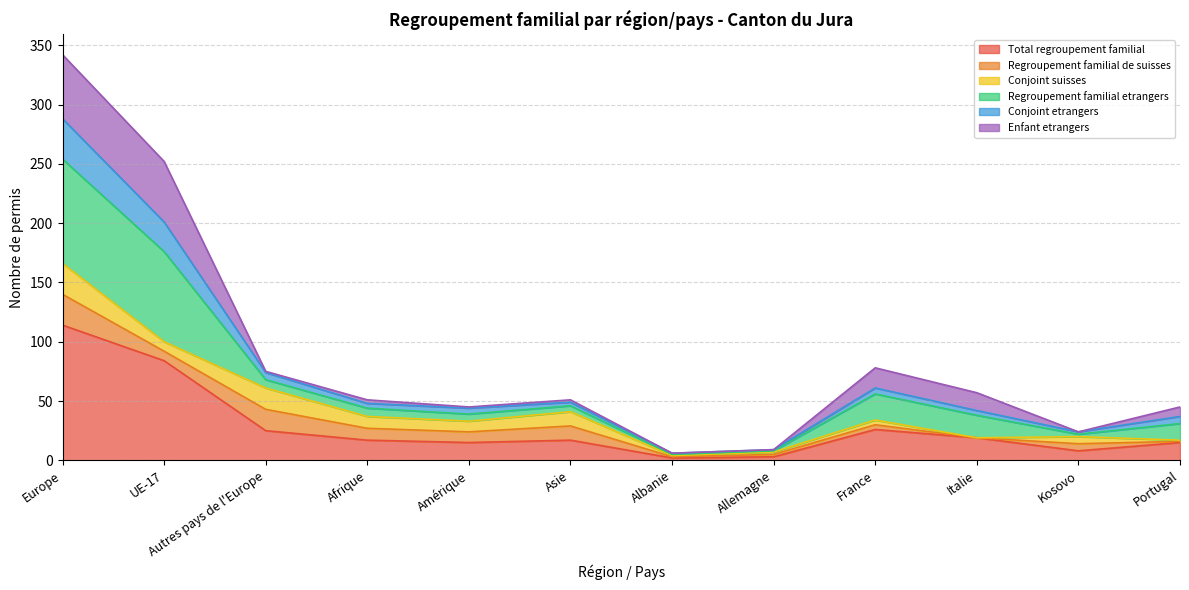

What is the label of the 3rd point from the right?

Italie